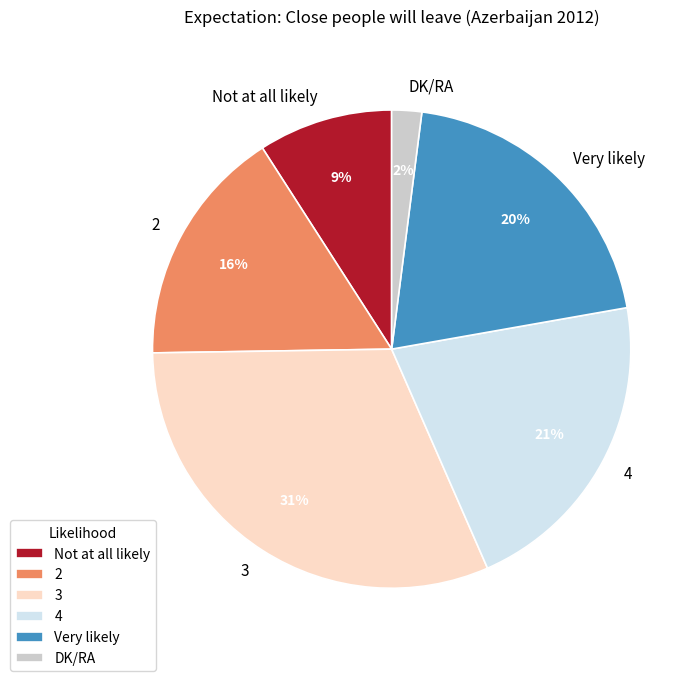

Is it true that 2 is 4% of the pie?

False